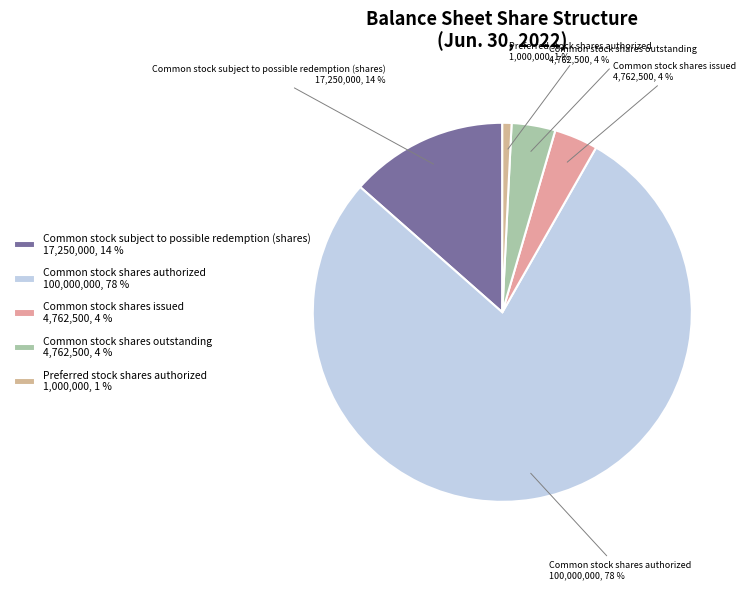

True or false: Common stock shares authorized accounts for 69% of the total.

False